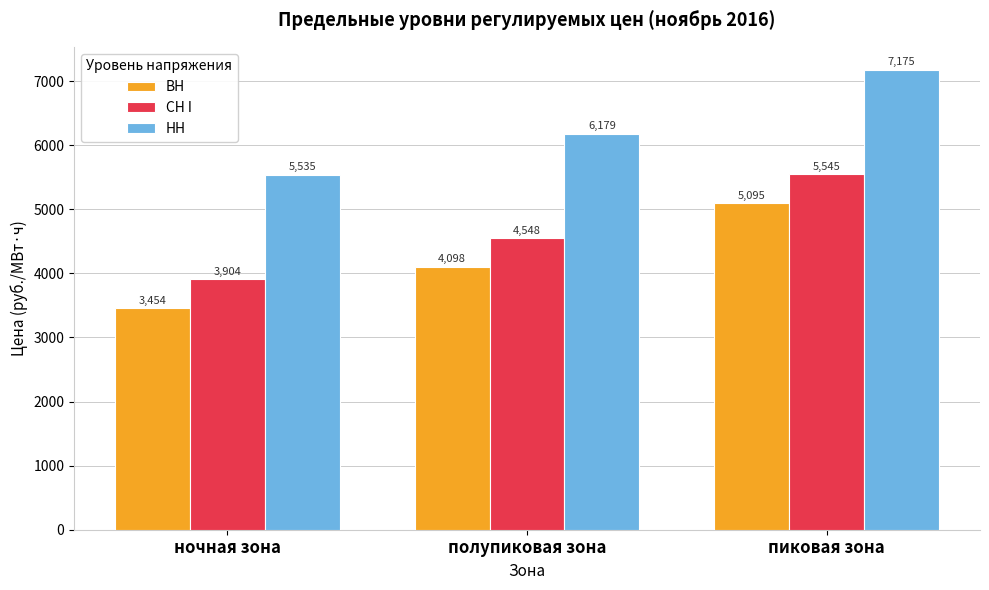

Which category has the highest value in the ВН series?

пиковая зона